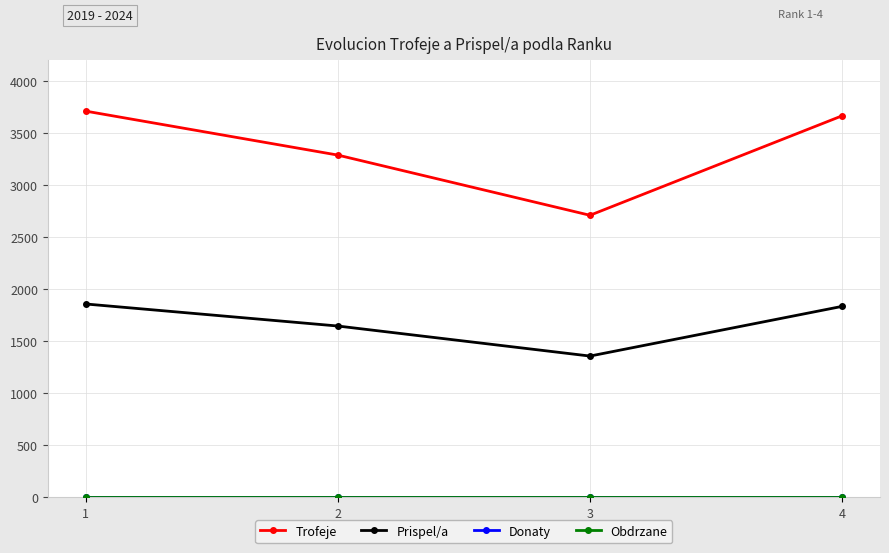

Where is Trofeje nearest to the value 3209?

2